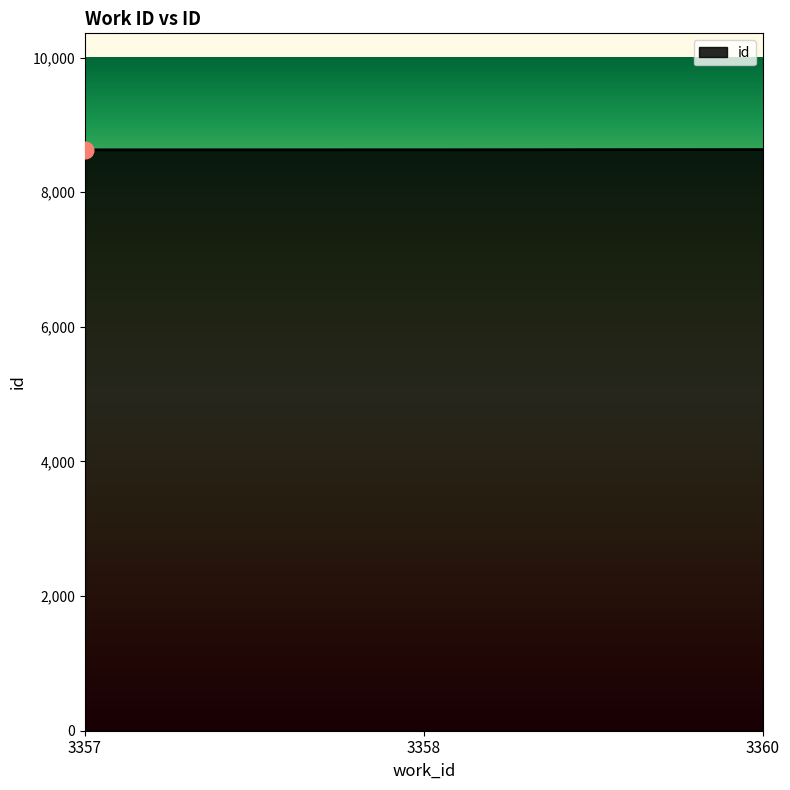

What is the smallest value displayed?

8630